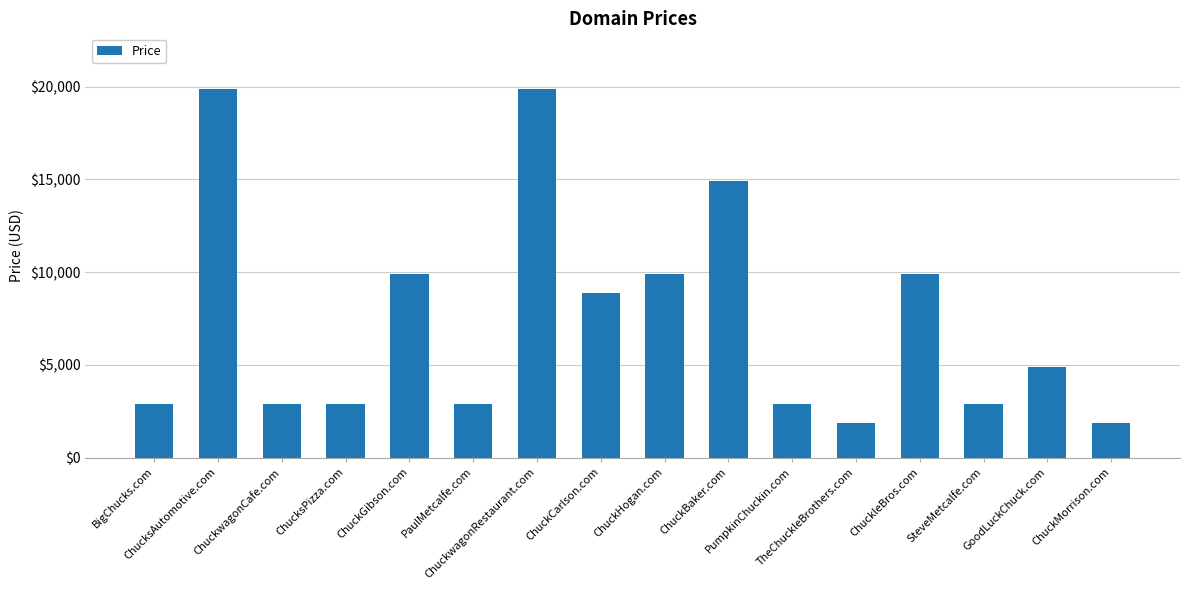

Does the chart contain any negative values?

No